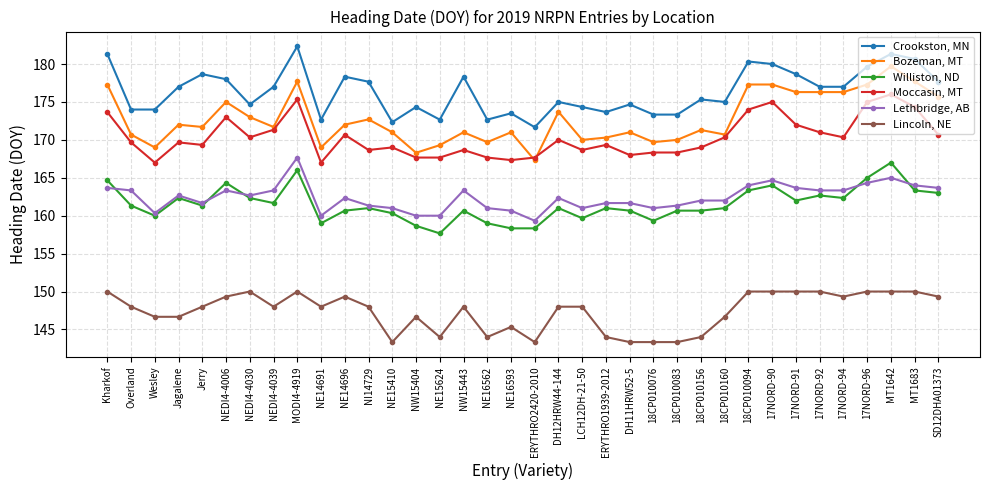

The value of Bozeman, MT at 18CP010094 is 110.0. True or false?

False